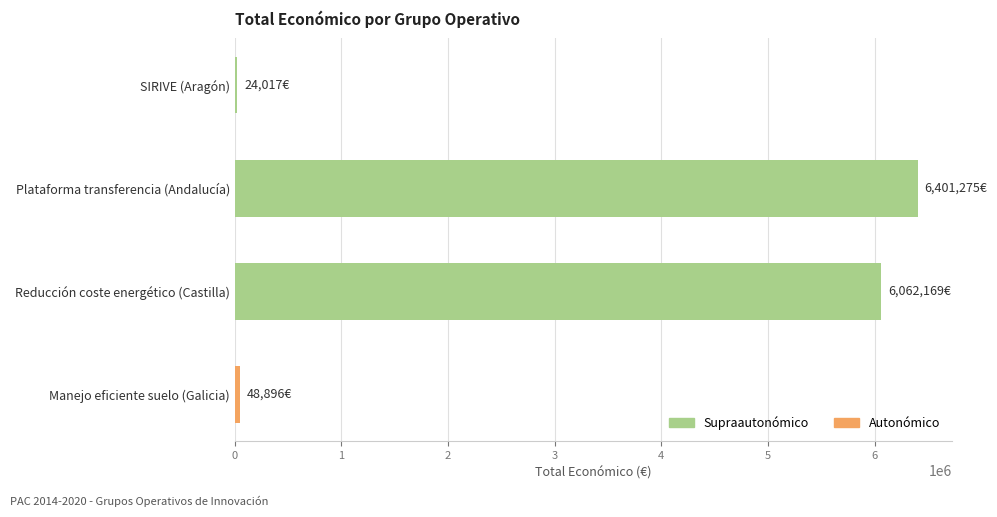

At which label is the value closest to 3212646?

Reducción coste energético (Castilla)